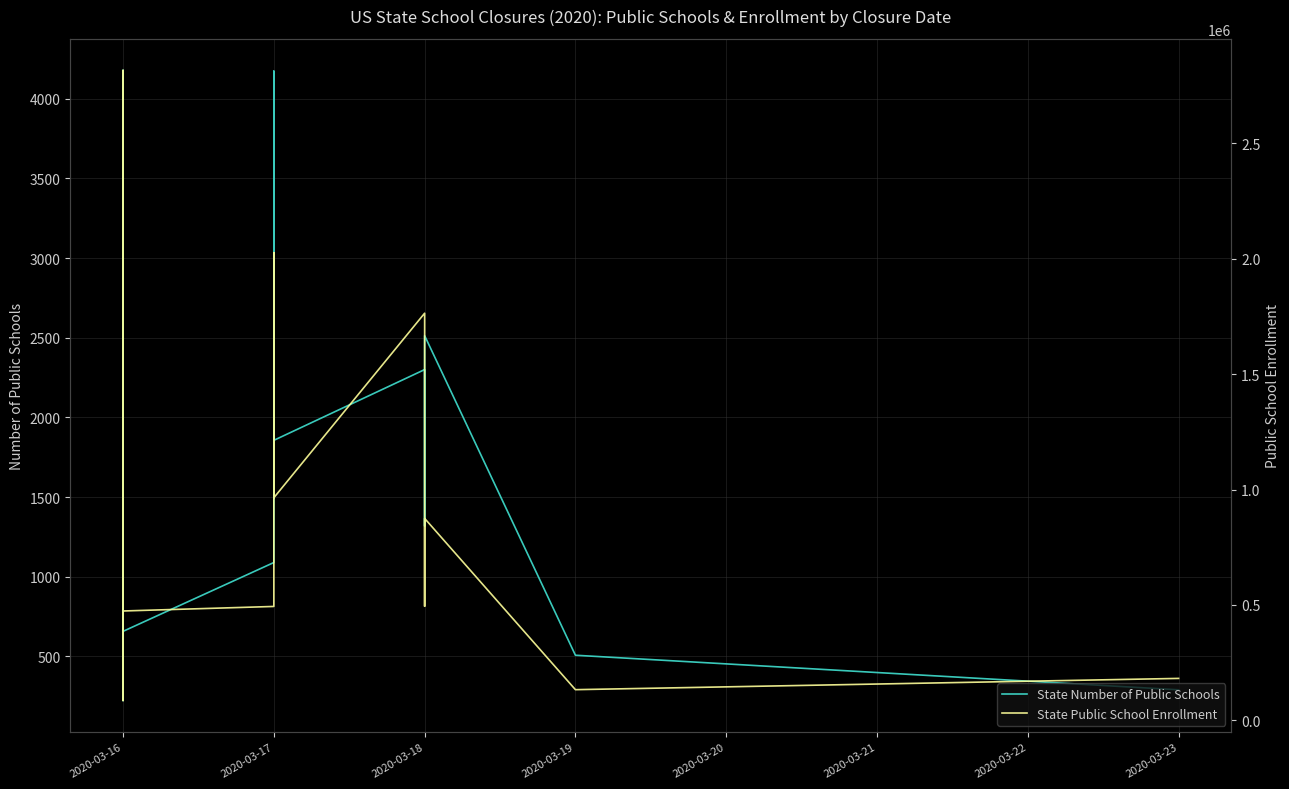

Which series has the largest total across all categories?

State Public School Enrollment